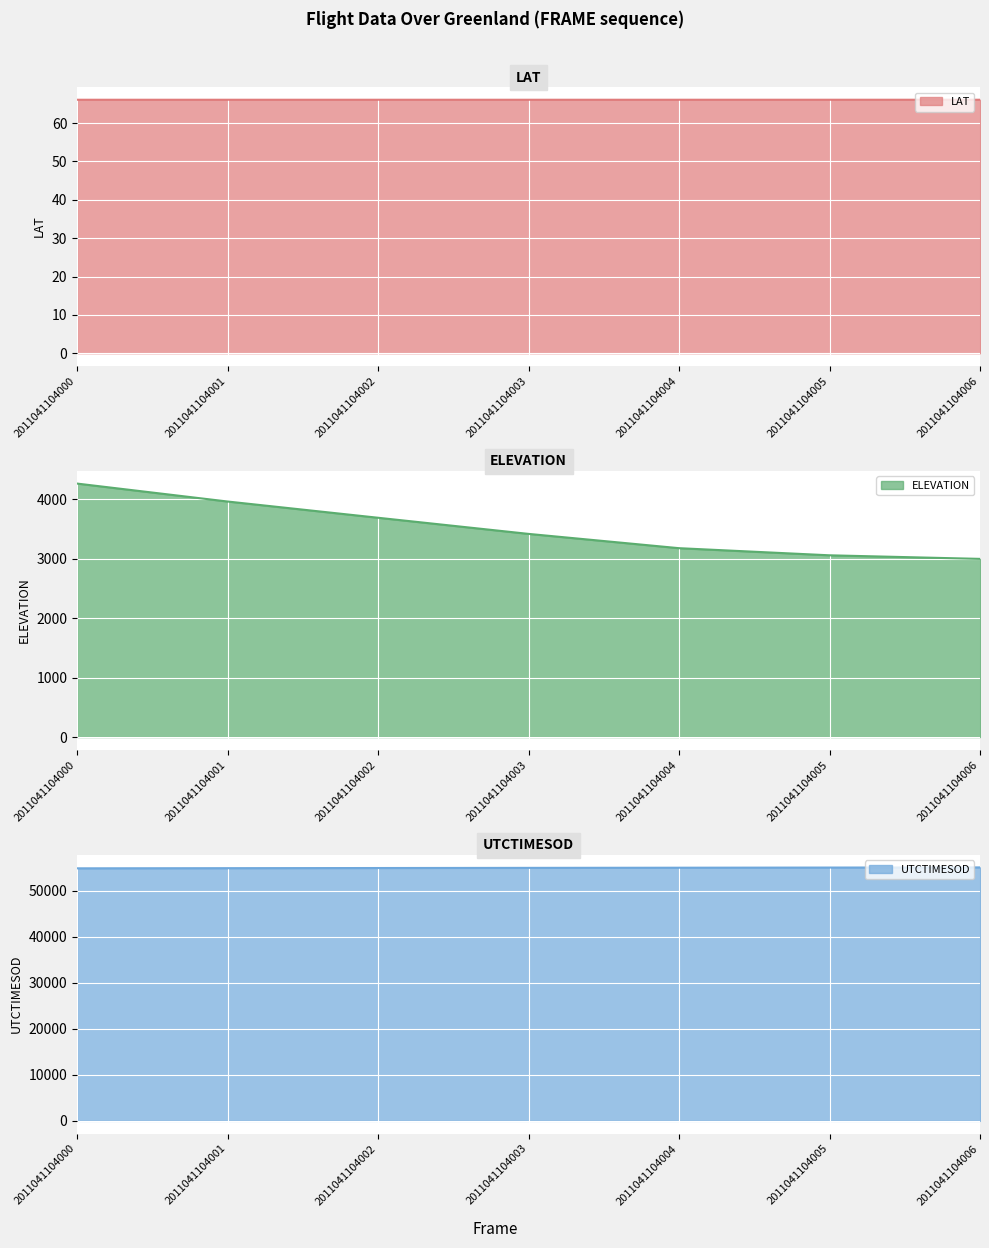

What is the difference between the highest and lowest values at 2011041104002?

54852.0